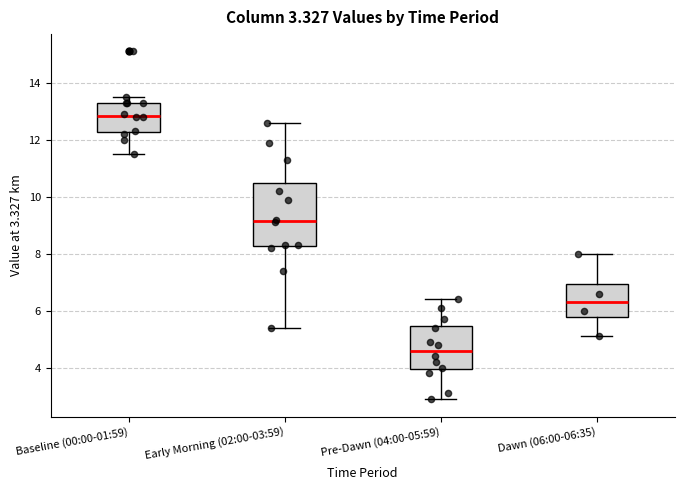

Which box's median line is the lowest?

Pre-Dawn (04:00-05:59)